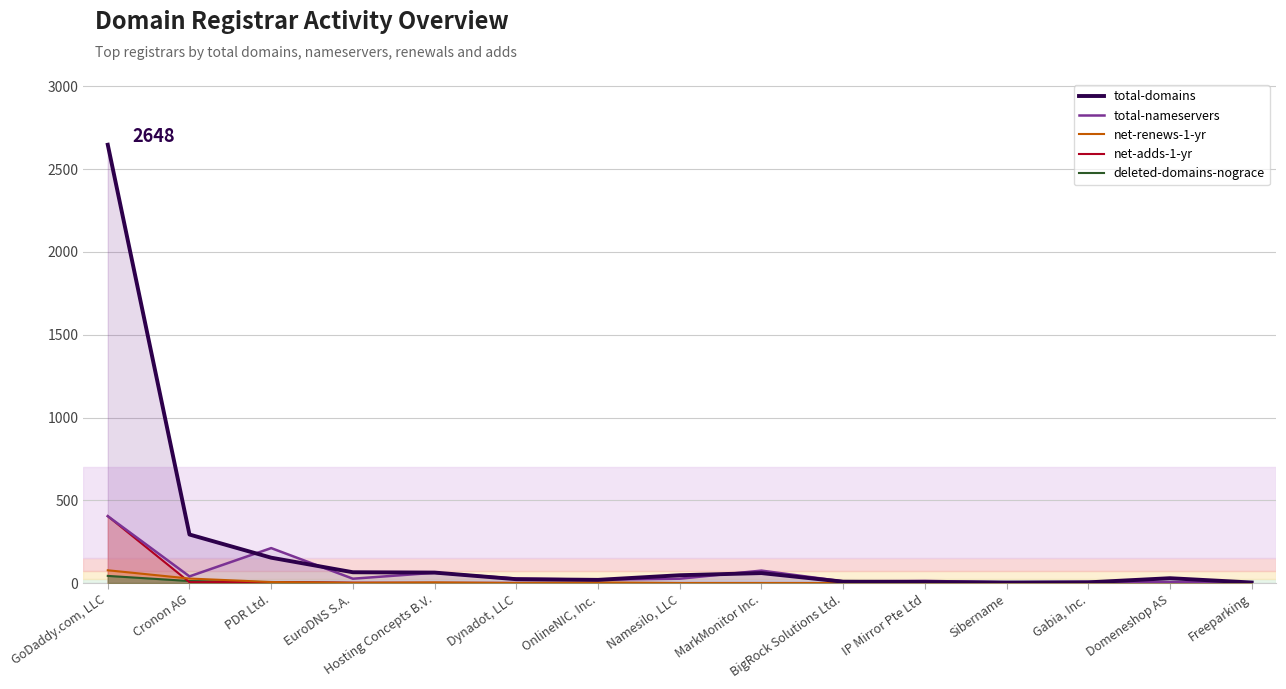

True or false: total-nameservers and total-domains cross at least once.

True